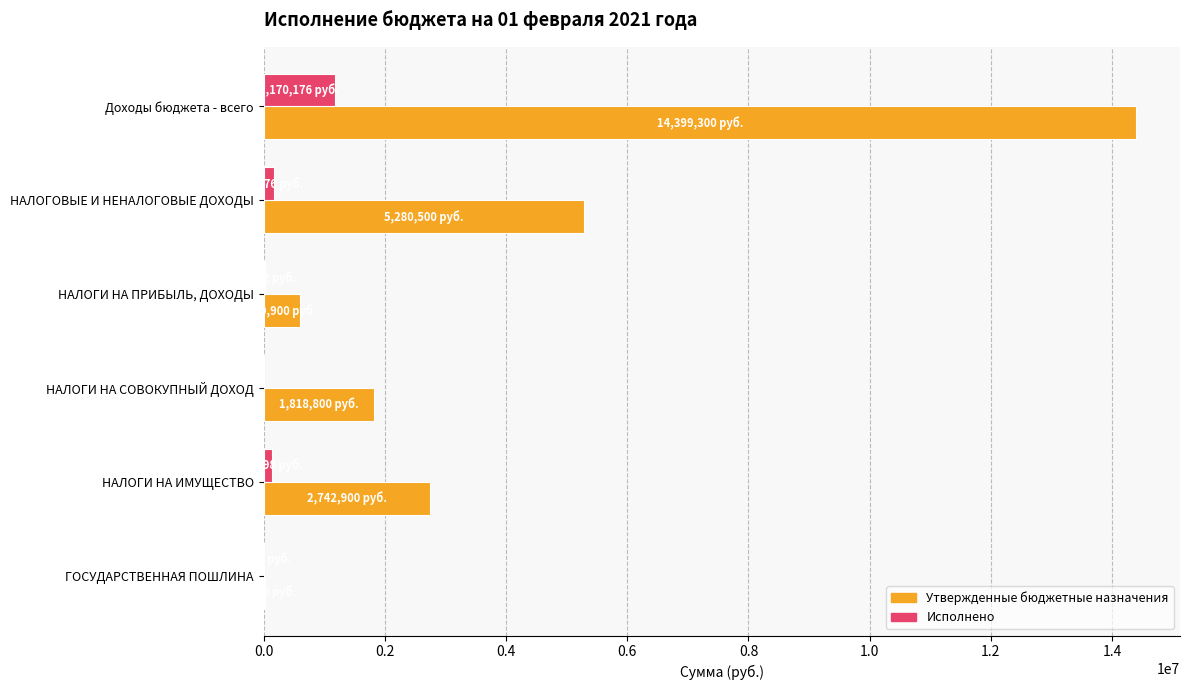

Which series has the largest total across all categories?

Утвержденные бюджетные назначения